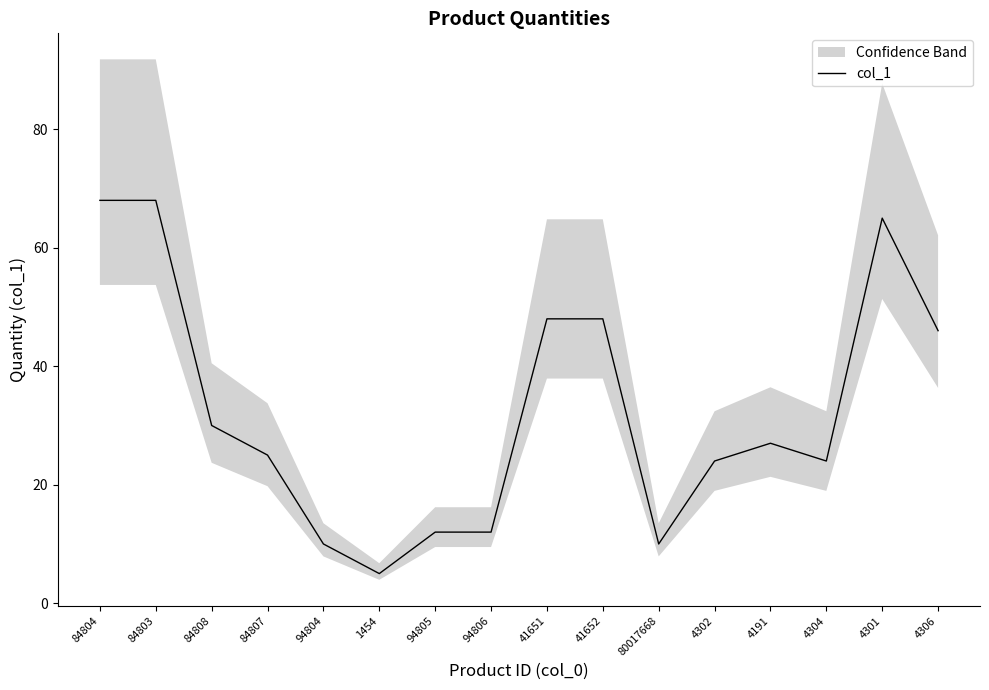

What is the sum of the values at 80017668 and 4191?

37